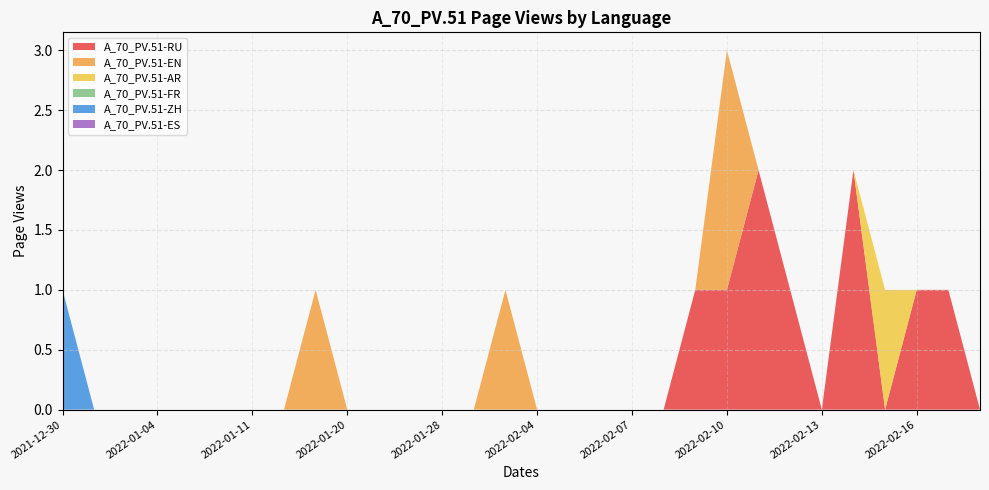

Reading right to left, extract all data points from this chart.

A_70_PV.51-RU: 2022-02-18=0	2022-02-17=1	2022-02-16=1	2022-02-15=0	2022-02-14=2	2022-02-13=0	2022-02-12=1	2022-02-11=2	2022-02-10=1	2022-02-09=1	2022-02-08=0	2022-02-07=0	2022-02-06=0	2022-02-05=0	2022-02-04=0	2022-02-02=0	2022-01-31=0	2022-01-28=0	2022-01-25=0	2022-01-22=0	2022-01-20=0	2022-01-17=0	2022-01-14=0	2022-01-11=0	2022-01-08=0	2022-01-07=0	2022-01-04=0	2022-01-01=0	2021-12-31=0	2021-12-30=0
A_70_PV.51-EN: 2022-02-18=0	2022-02-17=0	2022-02-16=0	2022-02-15=0	2022-02-14=0	2022-02-13=0	2022-02-12=0	2022-02-11=0	2022-02-10=2	2022-02-09=0	2022-02-08=0	2022-02-07=0	2022-02-06=0	2022-02-05=0	2022-02-04=0	2022-02-02=1	2022-01-31=0	2022-01-28=0	2022-01-25=0	2022-01-22=0	2022-01-20=0	2022-01-17=1	2022-01-14=0	2022-01-11=0	2022-01-08=0	2022-01-07=0	2022-01-04=0	2022-01-01=0	2021-12-31=0	2021-12-30=0
A_70_PV.51-AR: 2022-02-18=0	2022-02-17=0	2022-02-16=0	2022-02-15=1	2022-02-14=0	2022-02-13=0	2022-02-12=0	2022-02-11=0	2022-02-10=0	2022-02-09=0	2022-02-08=0	2022-02-07=0	2022-02-06=0	2022-02-05=0	2022-02-04=0	2022-02-02=0	2022-01-31=0	2022-01-28=0	2022-01-25=0	2022-01-22=0	2022-01-20=0	2022-01-17=0	2022-01-14=0	2022-01-11=0	2022-01-08=0	2022-01-07=0	2022-01-04=0	2022-01-01=0	2021-12-31=0	2021-12-30=0
A_70_PV.51-FR: 2022-02-18=0	2022-02-17=0	2022-02-16=0	2022-02-15=0	2022-02-14=0	2022-02-13=0	2022-02-12=0	2022-02-11=0	2022-02-10=0	2022-02-09=0	2022-02-08=0	2022-02-07=0	2022-02-06=0	2022-02-05=0	2022-02-04=0	2022-02-02=0	2022-01-31=0	2022-01-28=0	2022-01-25=0	2022-01-22=0	2022-01-20=0	2022-01-17=0	2022-01-14=0	2022-01-11=0	2022-01-08=0	2022-01-07=0	2022-01-04=0	2022-01-01=0	2021-12-31=0	2021-12-30=0
A_70_PV.51-ZH: 2022-02-18=0	2022-02-17=0	2022-02-16=0	2022-02-15=0	2022-02-14=0	2022-02-13=0	2022-02-12=0	2022-02-11=0	2022-02-10=0	2022-02-09=0	2022-02-08=0	2022-02-07=0	2022-02-06=0	2022-02-05=0	2022-02-04=0	2022-02-02=0	2022-01-31=0	2022-01-28=0	2022-01-25=0	2022-01-22=0	2022-01-20=0	2022-01-17=0	2022-01-14=0	2022-01-11=0	2022-01-08=0	2022-01-07=0	2022-01-04=0	2022-01-01=0	2021-12-31=0	2021-12-30=1
A_70_PV.51-ES: 2022-02-18=0	2022-02-17=0	2022-02-16=0	2022-02-15=0	2022-02-14=0	2022-02-13=0	2022-02-12=0	2022-02-11=0	2022-02-10=0	2022-02-09=0	2022-02-08=0	2022-02-07=0	2022-02-06=0	2022-02-05=0	2022-02-04=0	2022-02-02=0	2022-01-31=0	2022-01-28=0	2022-01-25=0	2022-01-22=0	2022-01-20=0	2022-01-17=0	2022-01-14=0	2022-01-11=0	2022-01-08=0	2022-01-07=0	2022-01-04=0	2022-01-01=0	2021-12-31=0	2021-12-30=0